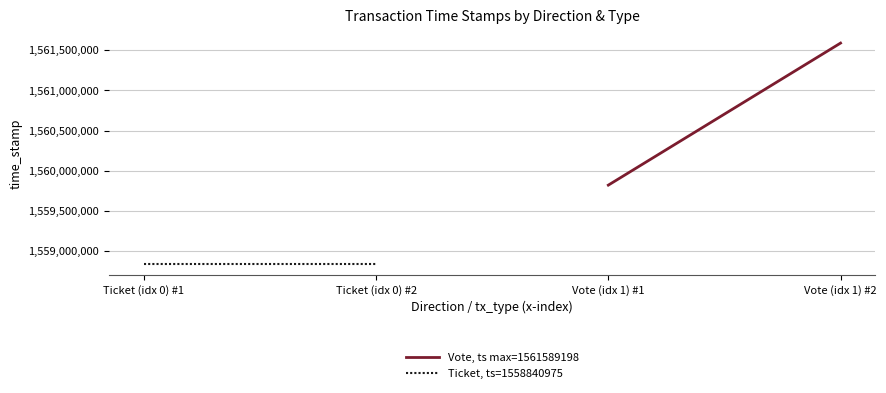

Reading right to left, list all the values displayed in this chart.

Vote, ts max=1561589198: 1561589198	1559821304
Ticket, ts=1558840975: 1558840975	1558840975